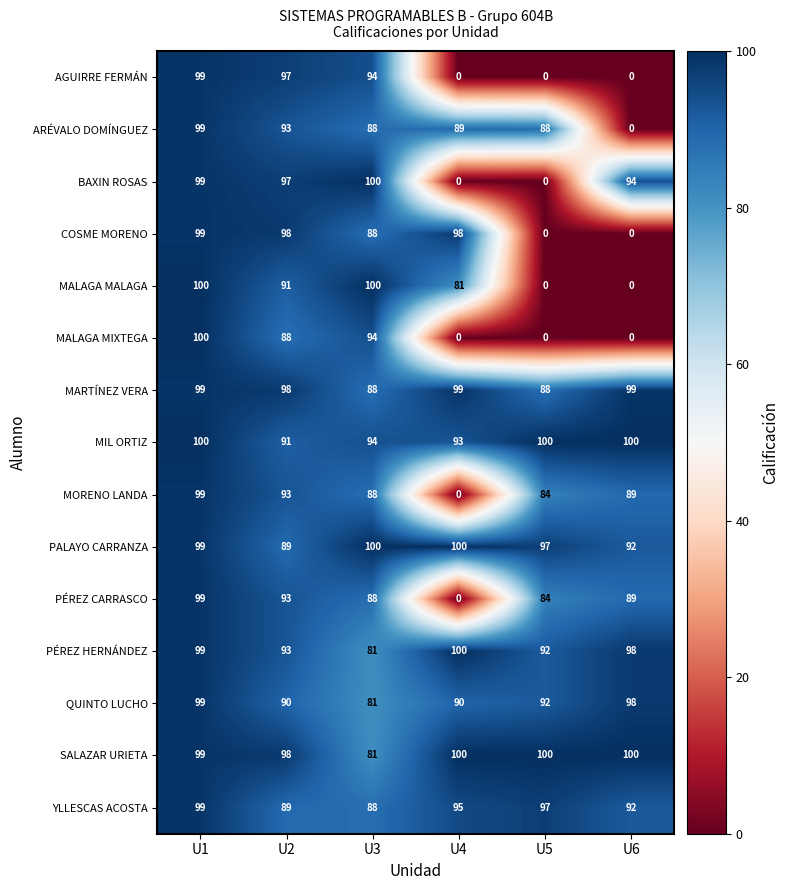

What is the spread (max minus min) of values at U6?

100